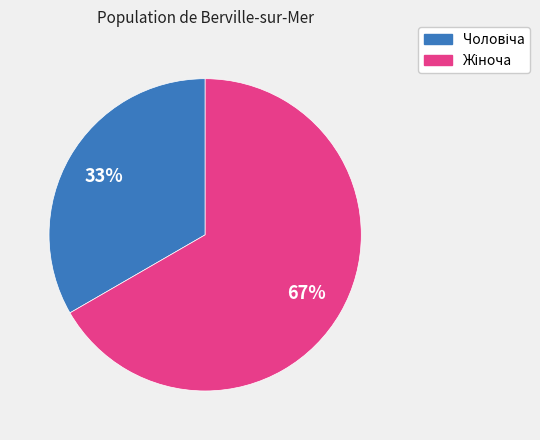

Is there a majority slice in this chart?

Yes